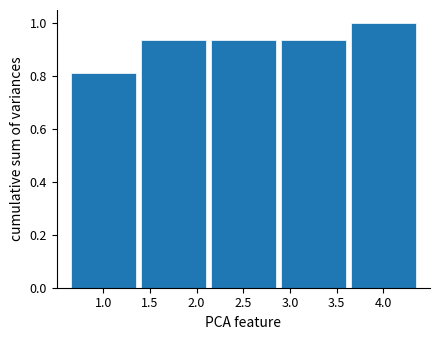

The chart shows a value of 1.7 at 4.0. True or false?

False